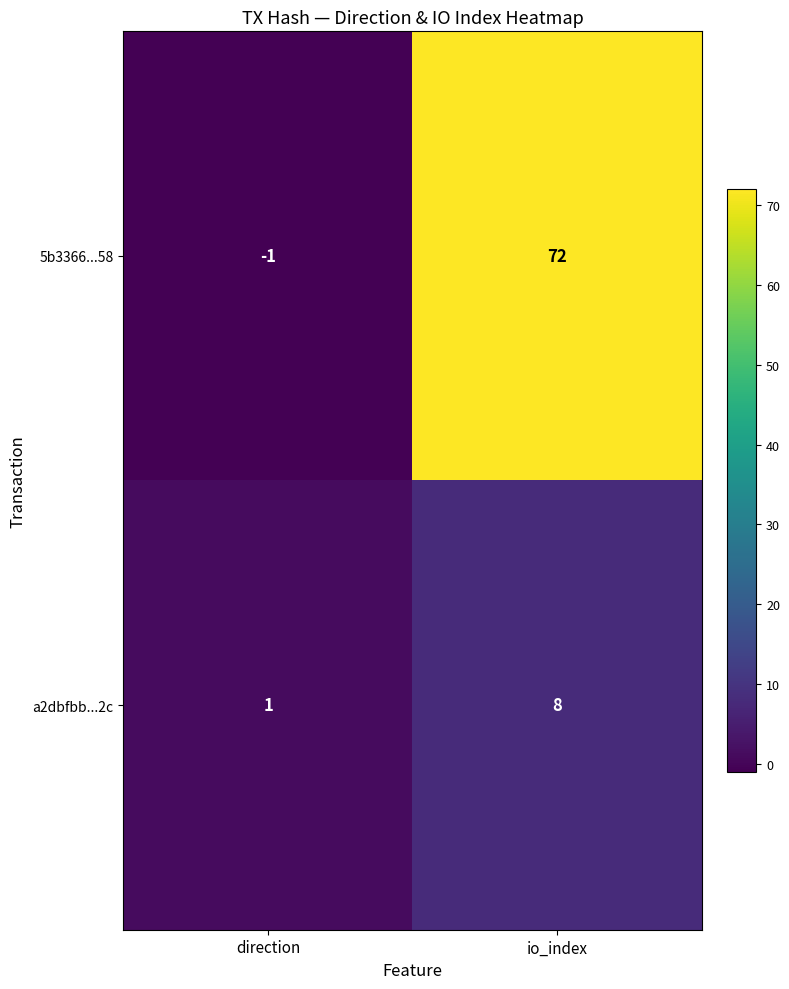

Between direction and io_index, which series saw the biggest shift?

5b3366...58